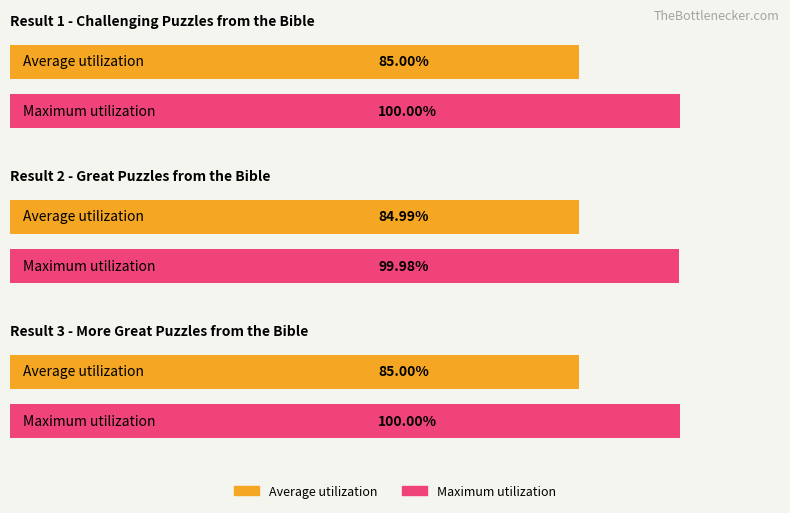

Rank the categories by value from highest to lowest.

1, 3, 2